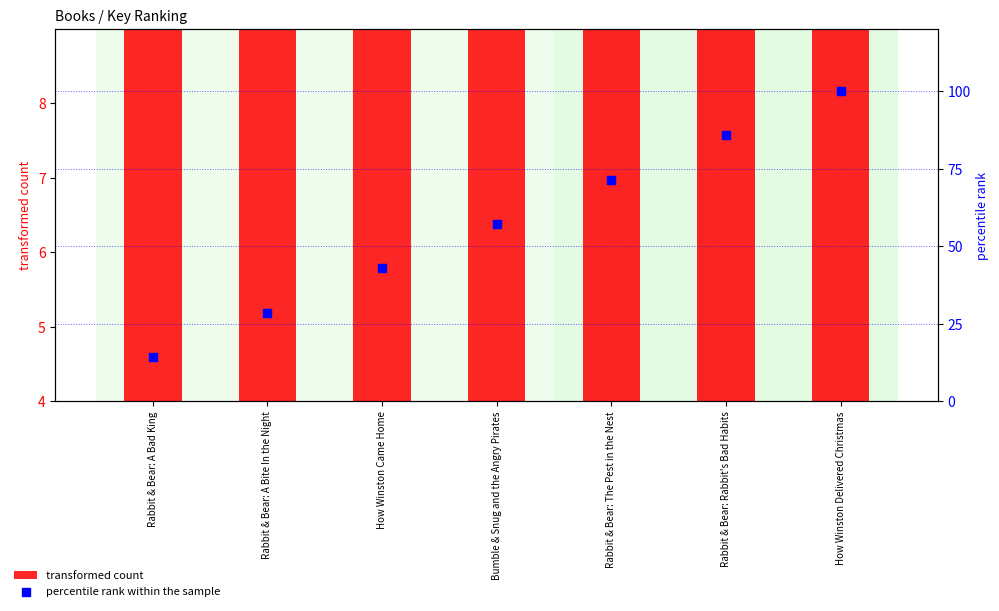

Which series contains the highest Y value?

percentile rank within the sample